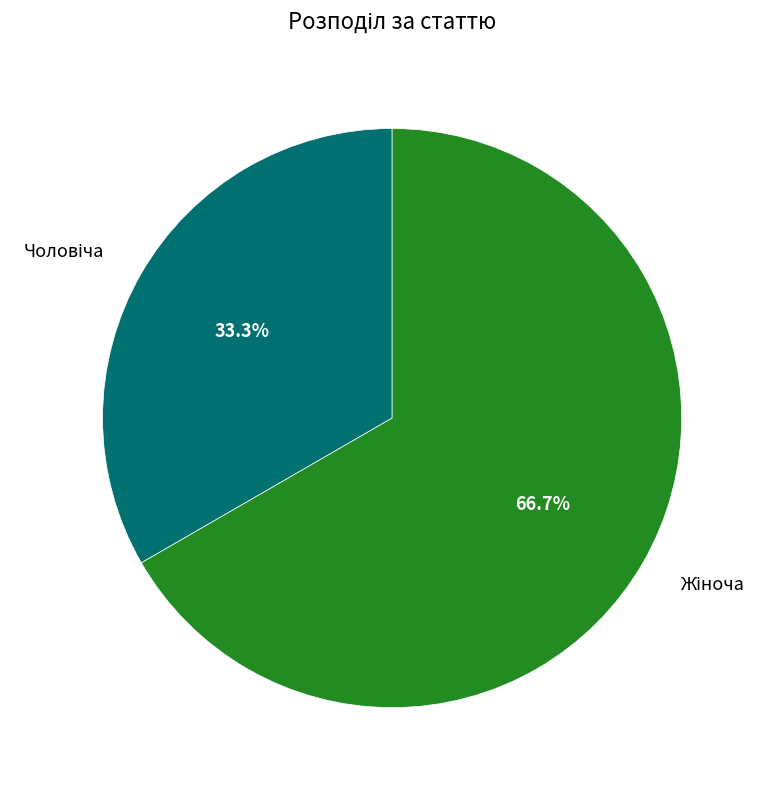

How many segments does this pie chart have?

2